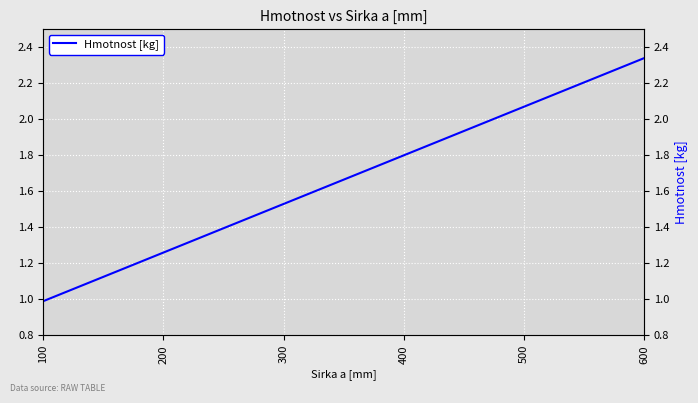

What is the change in value from 100 to 300?

+0.5